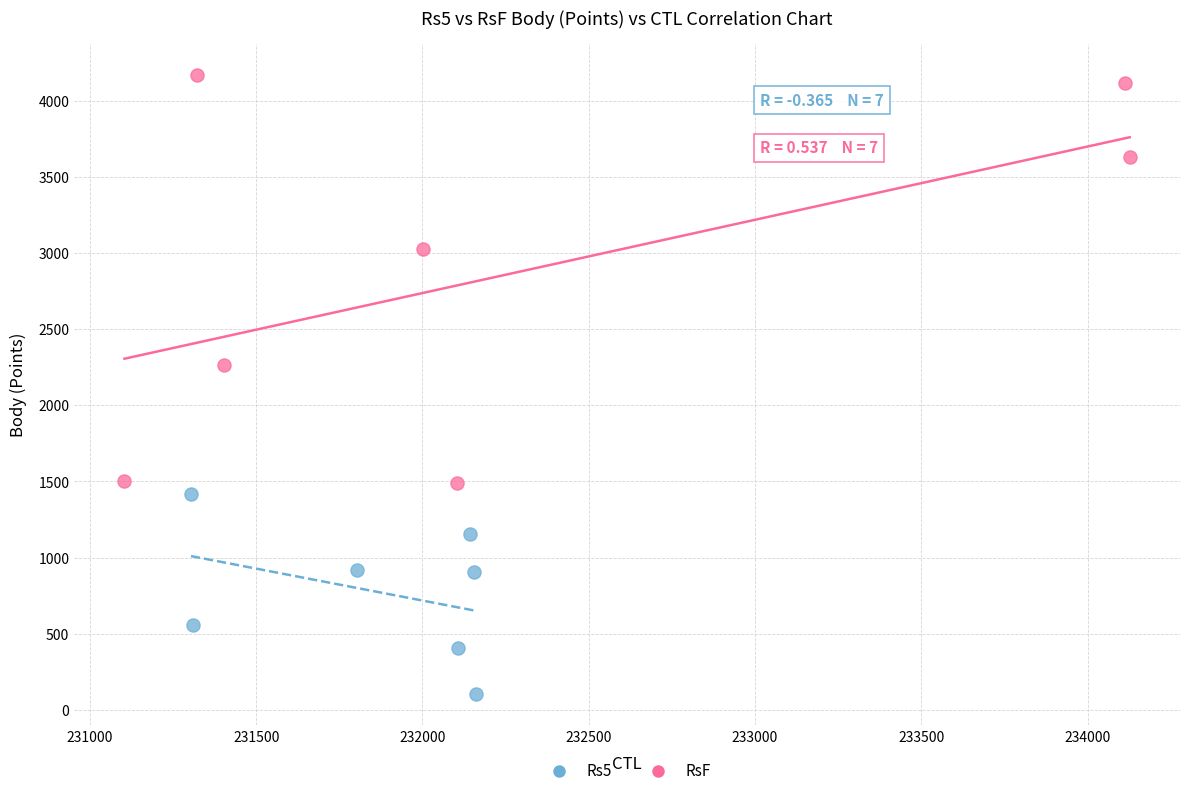

What are all the series names shown in the legend?

Rs5, RsF